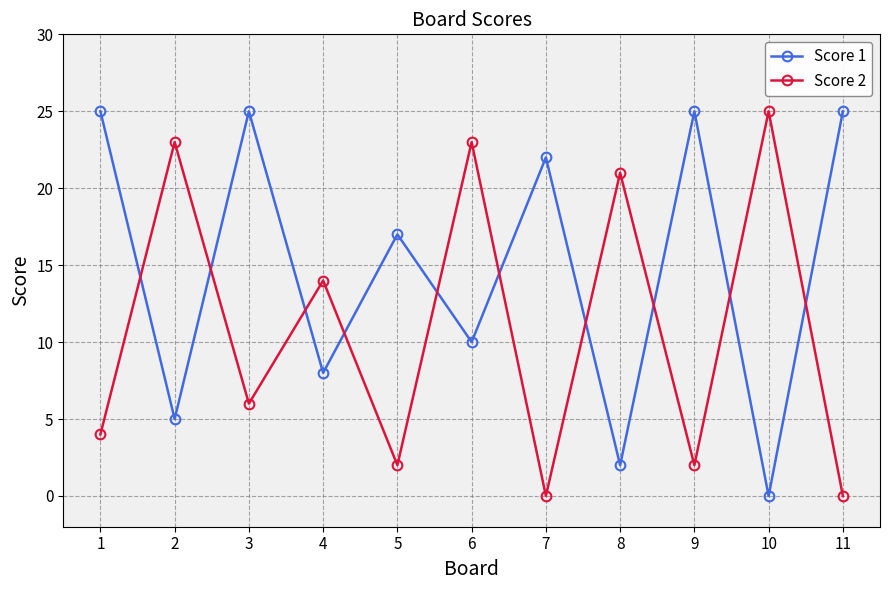

How many lines are shown in the chart?

2